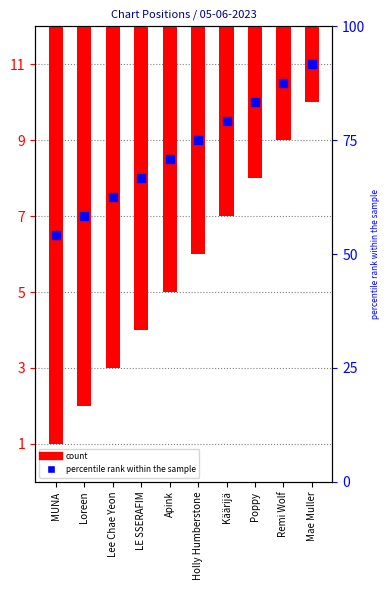

At which category is the sum across all series the highest?

MUNA